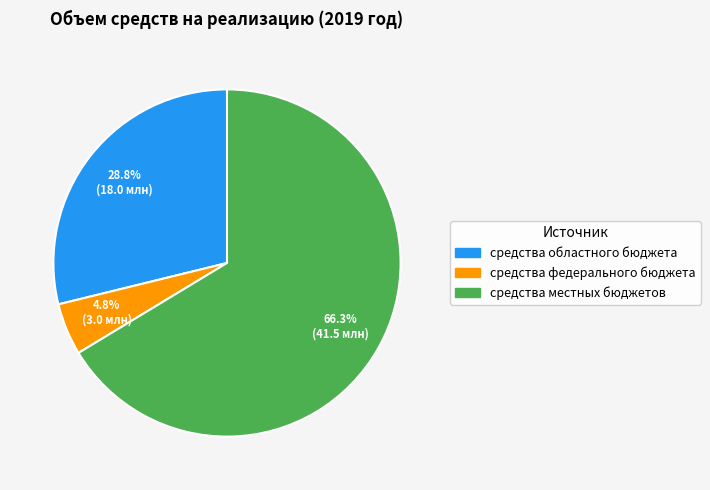

Combined, what portion of the pie is средства федерального бюджета and средства местных бюджетов?

71.2%